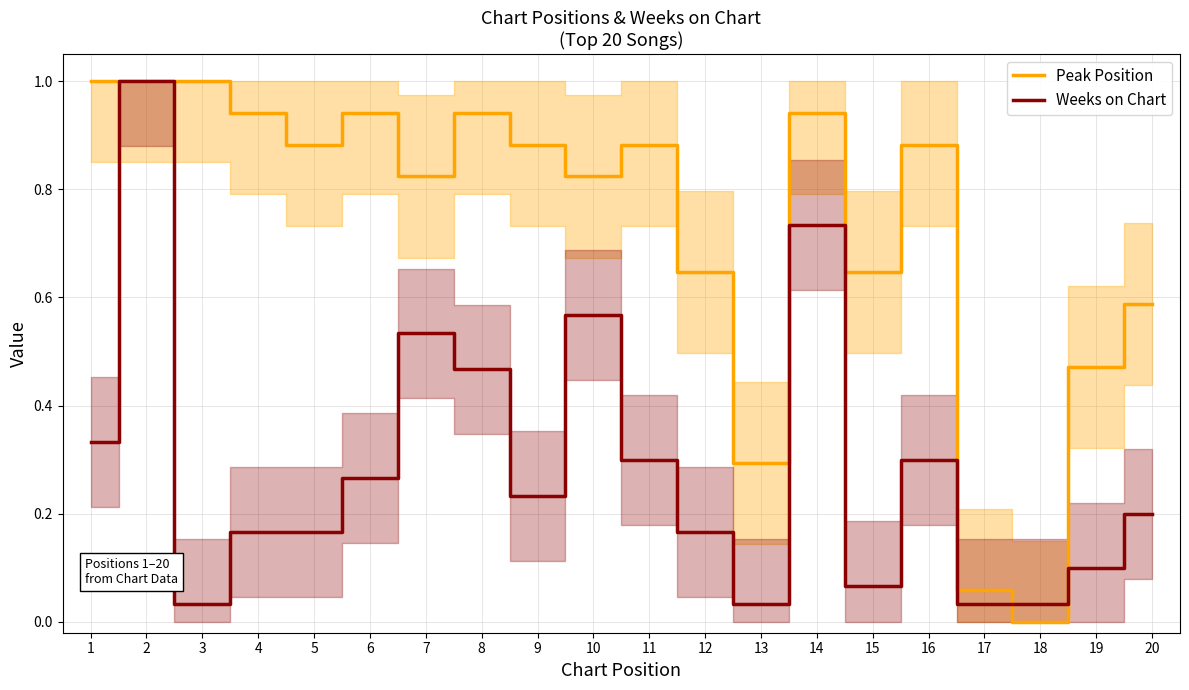

The value of Peak Position at 16 is 0.5. True or false?

False